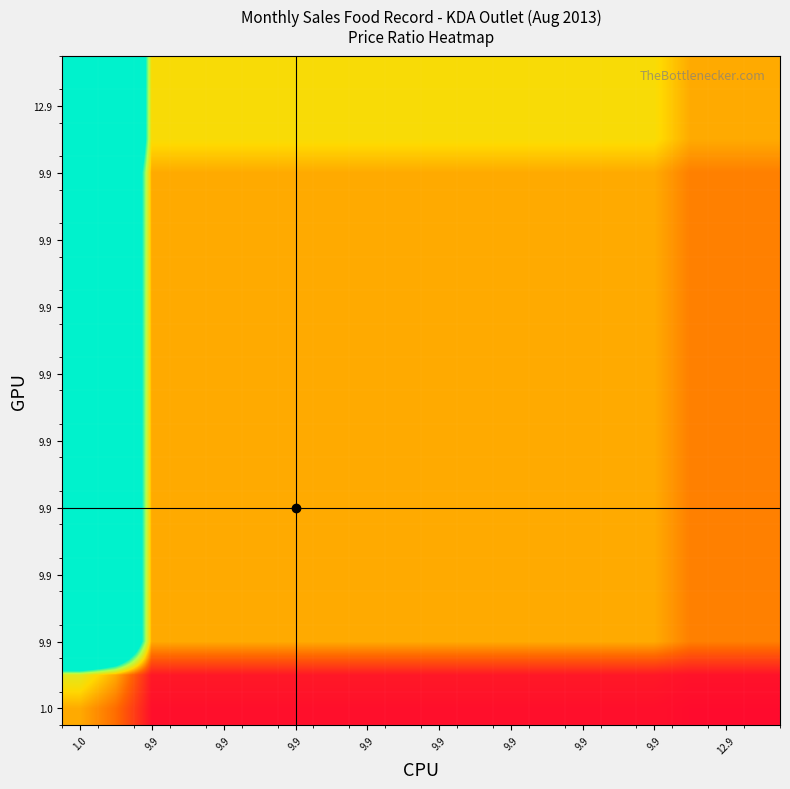

At how many categories does at least one series exceed 0?

20